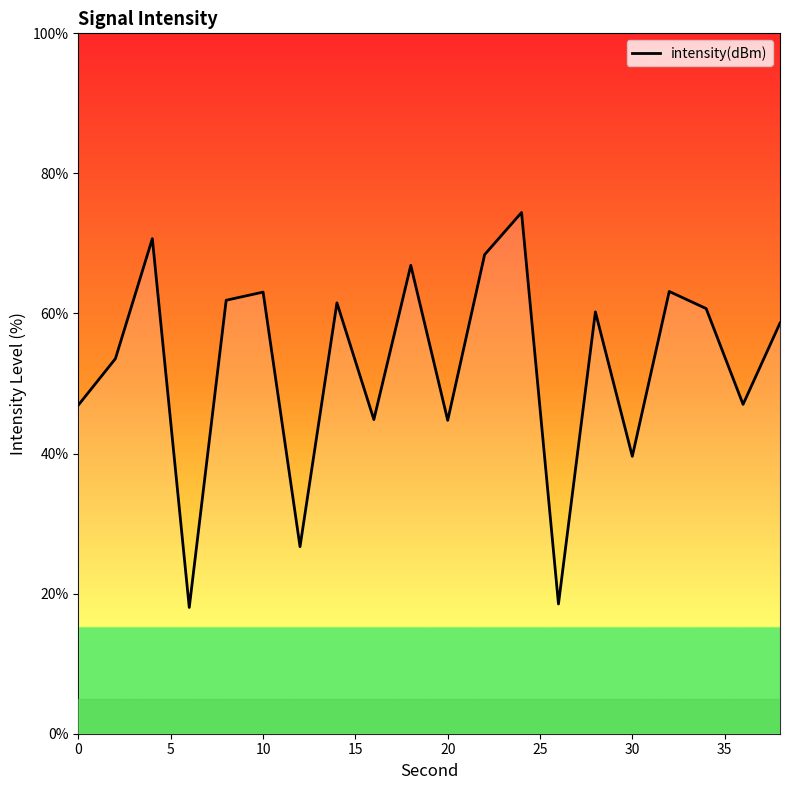

What is the smallest value displayed?

18.0